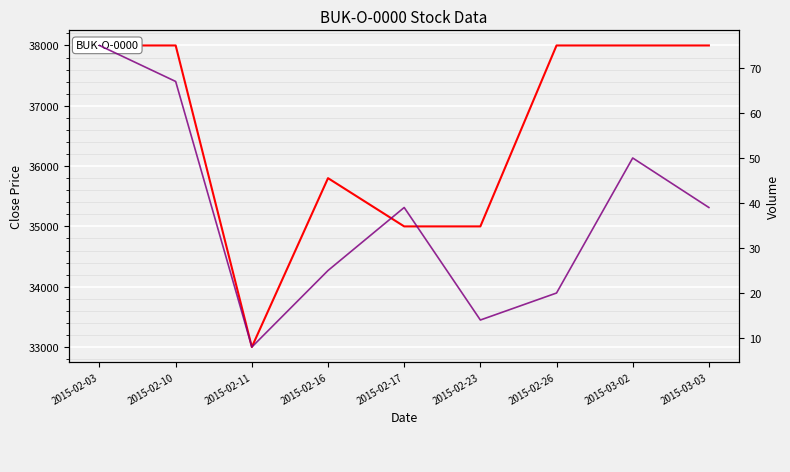

At which label does Volume first exceed 39?

2015-02-03